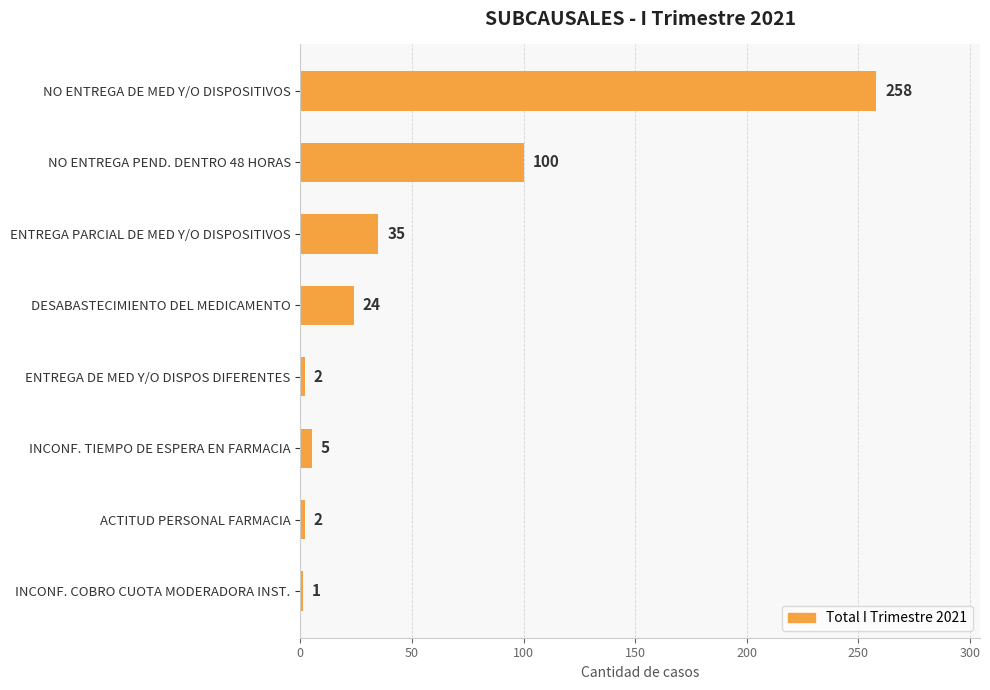

What is the maximum value shown in the chart?

258